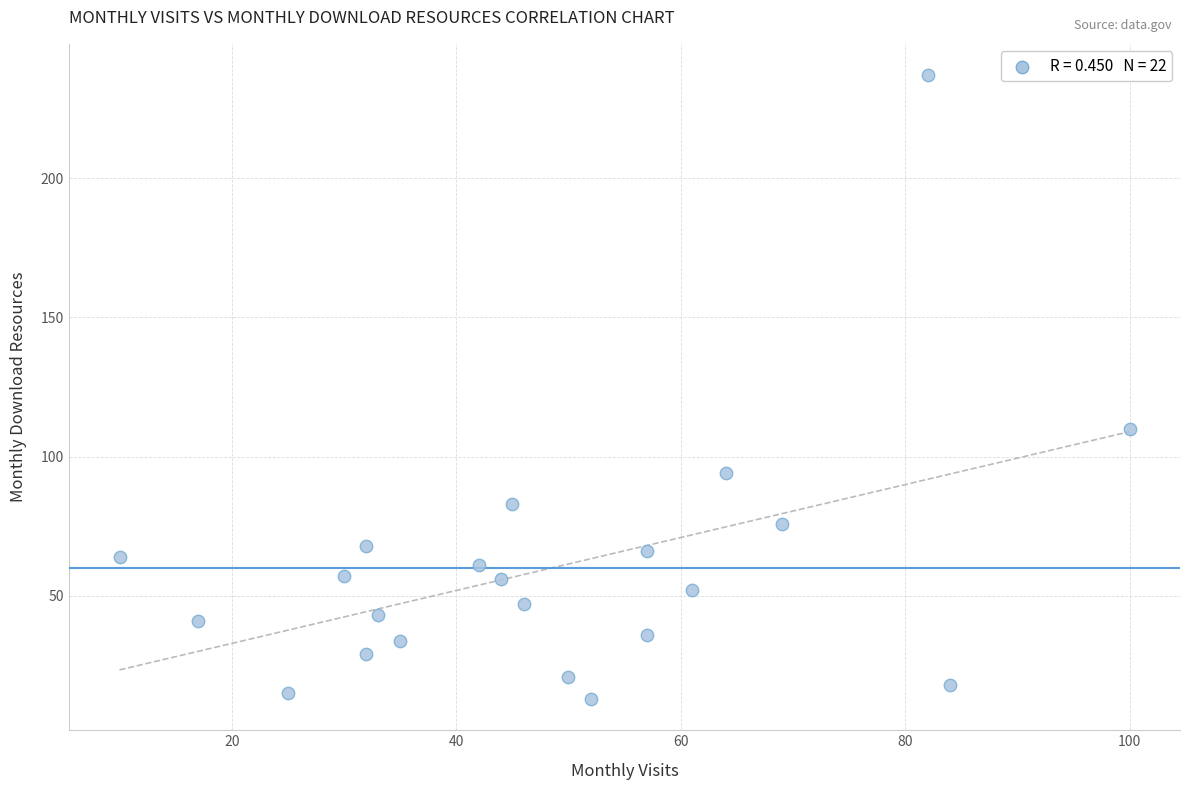

What is the range of Y values (max minus min)?

224